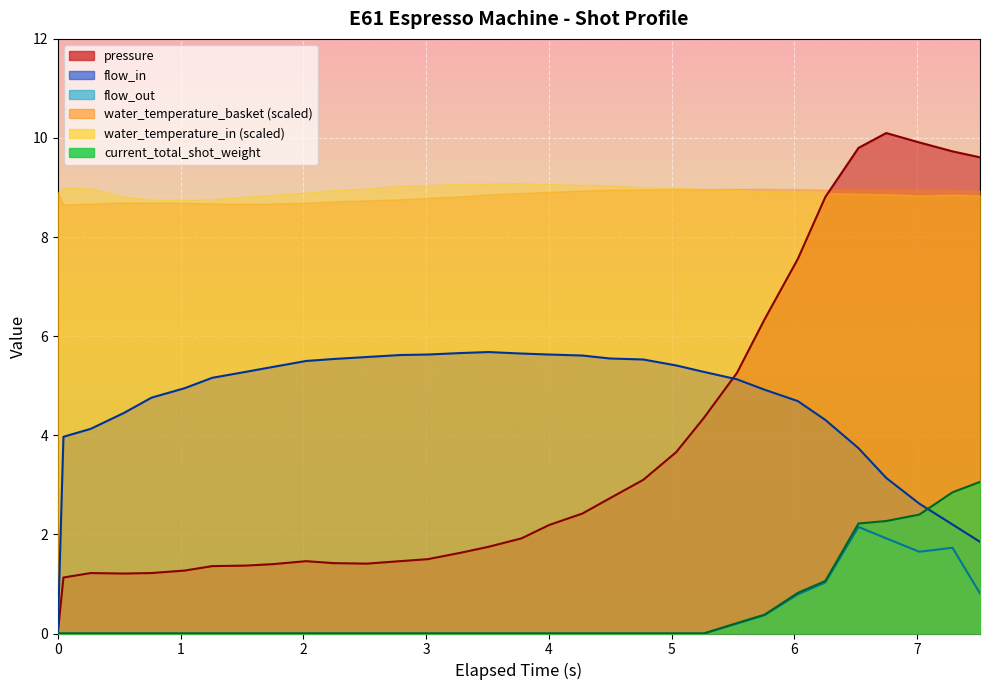

How many values in the flow_in series exceed 5?

18